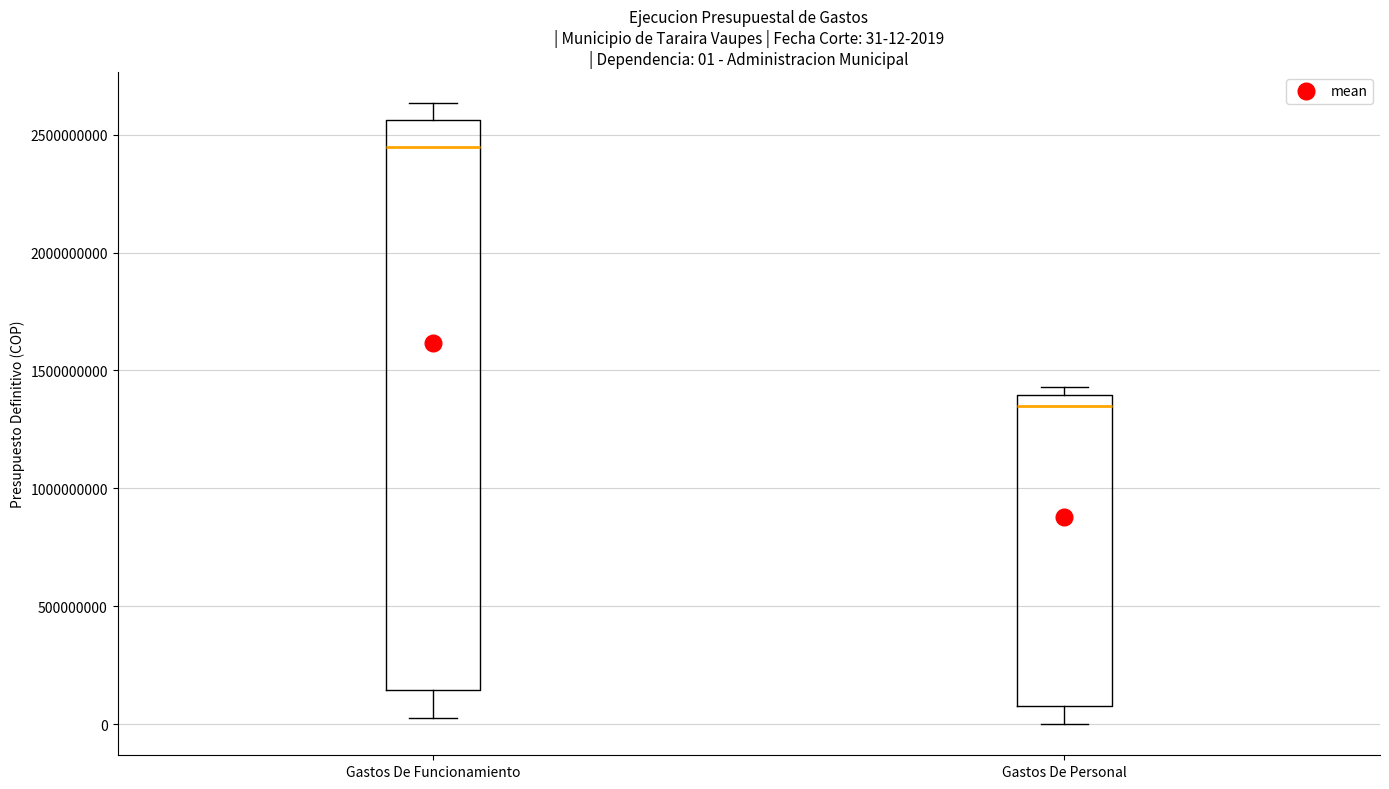

Which box has the highest median line?

Gastos De Funcionamiento